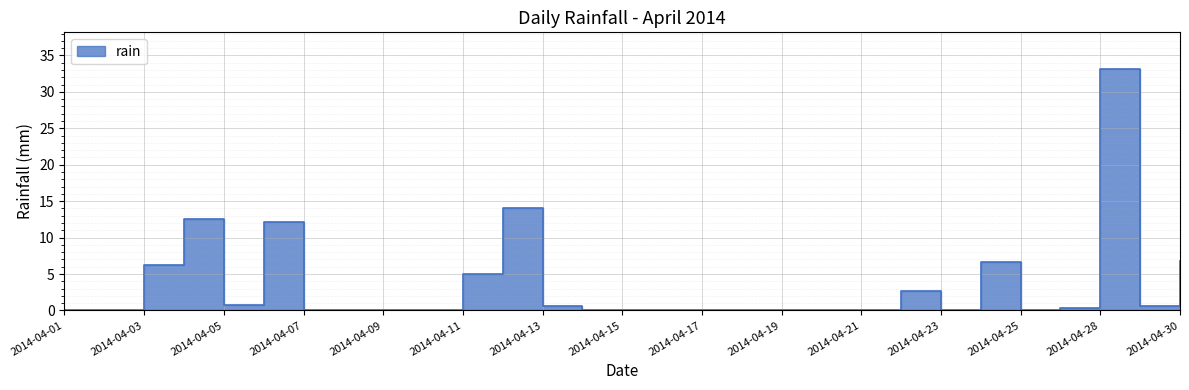

The chart shows a value of 1.1 at 2014-04-05. True or false?

False